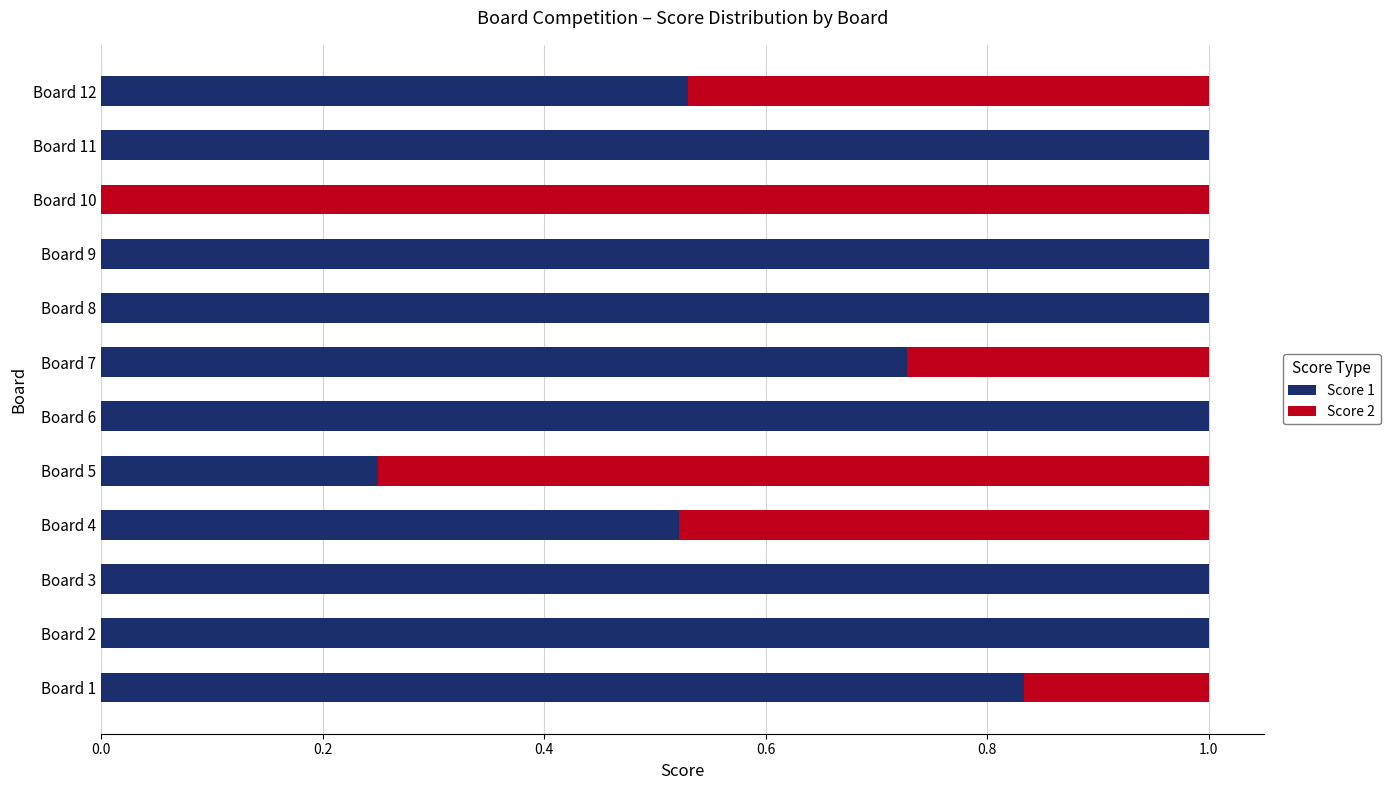

What is the total value across all series at Board 11?

1.0